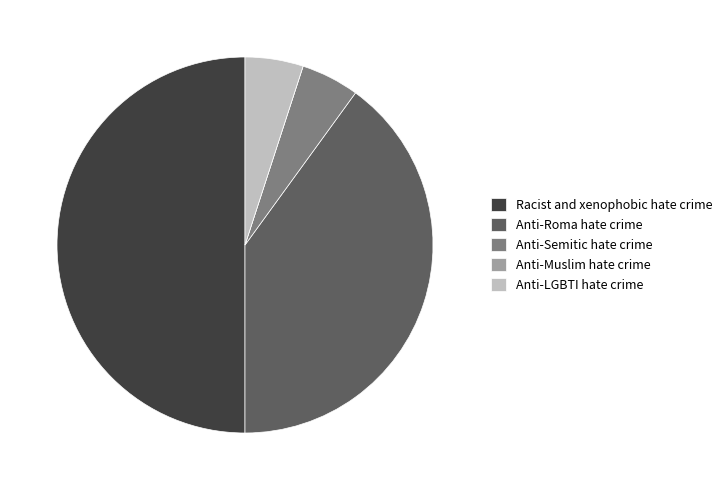

Is it true that Anti-Roma hate crime is 26% of the pie?

False